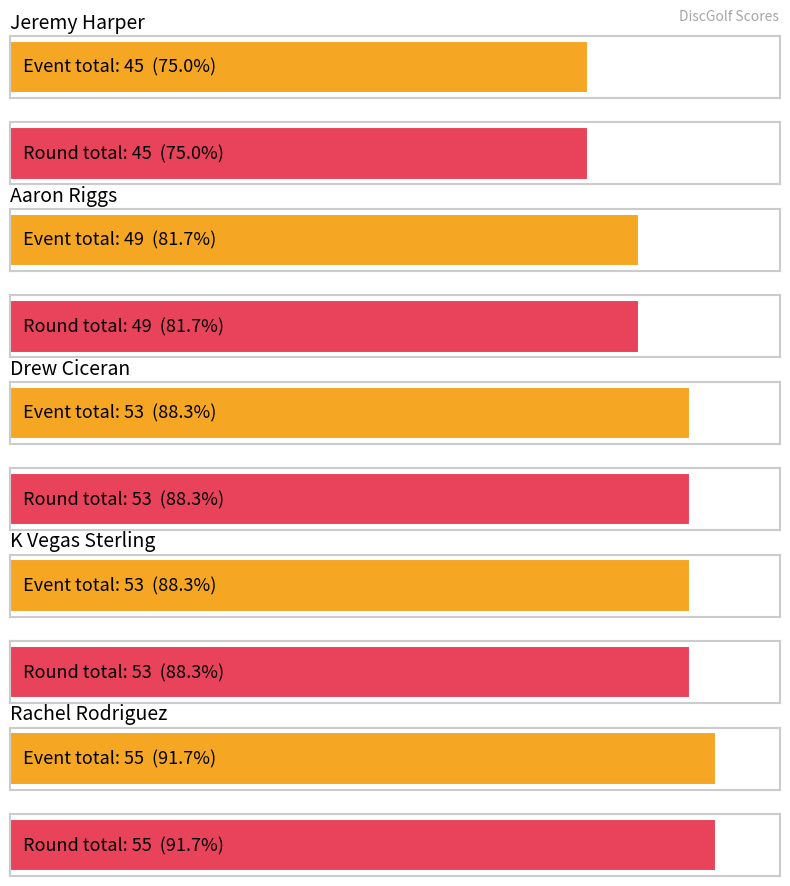

Is the value of event_total_score at Rachel Rodriguez greater than the value of round_total_score at Drew Ciceran?

Yes